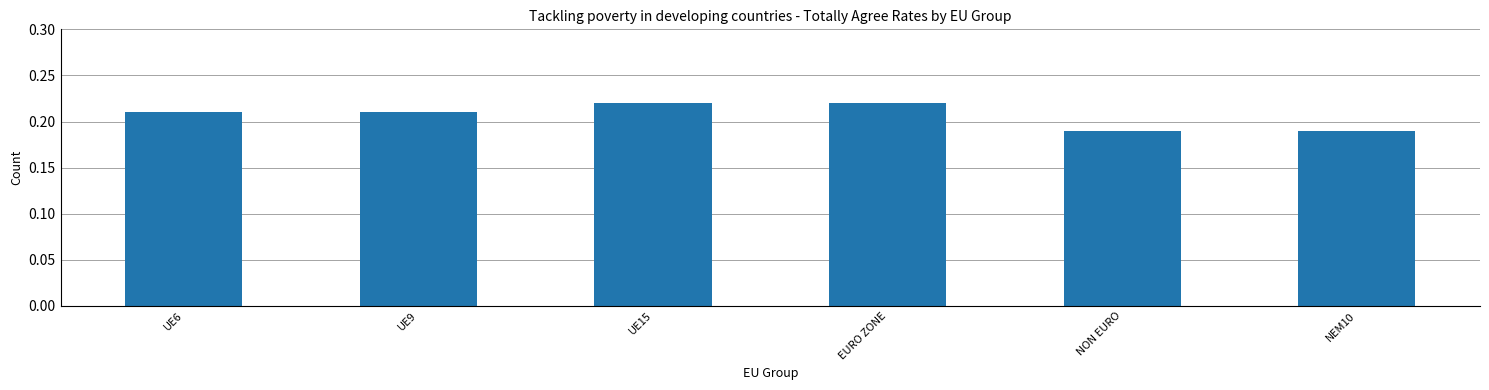

What is the sum of the values at UE9 and EURO ZONE?

0.4